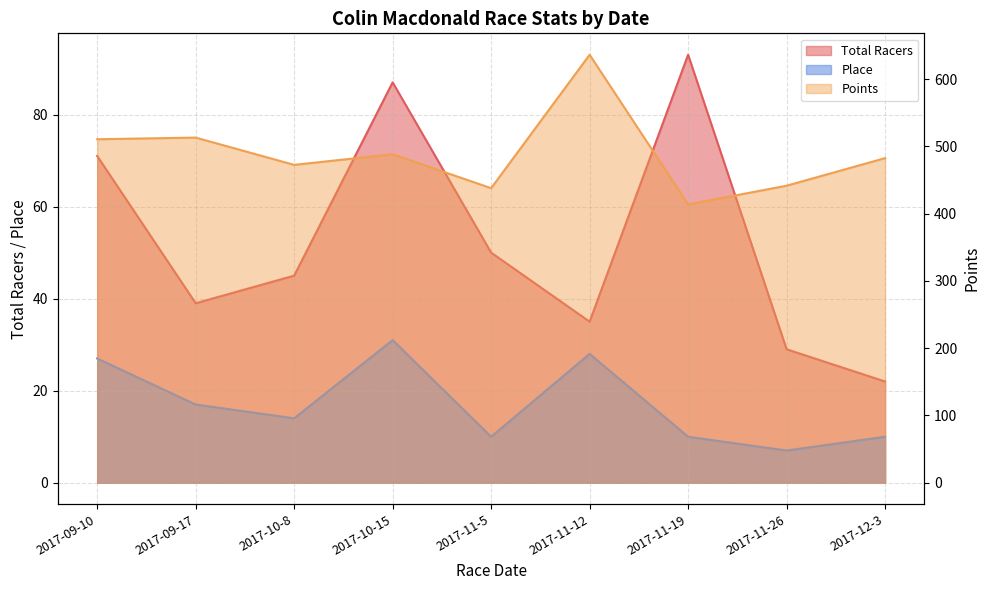

Which category has the lowest value in the Total Racers series?

2017-12-3